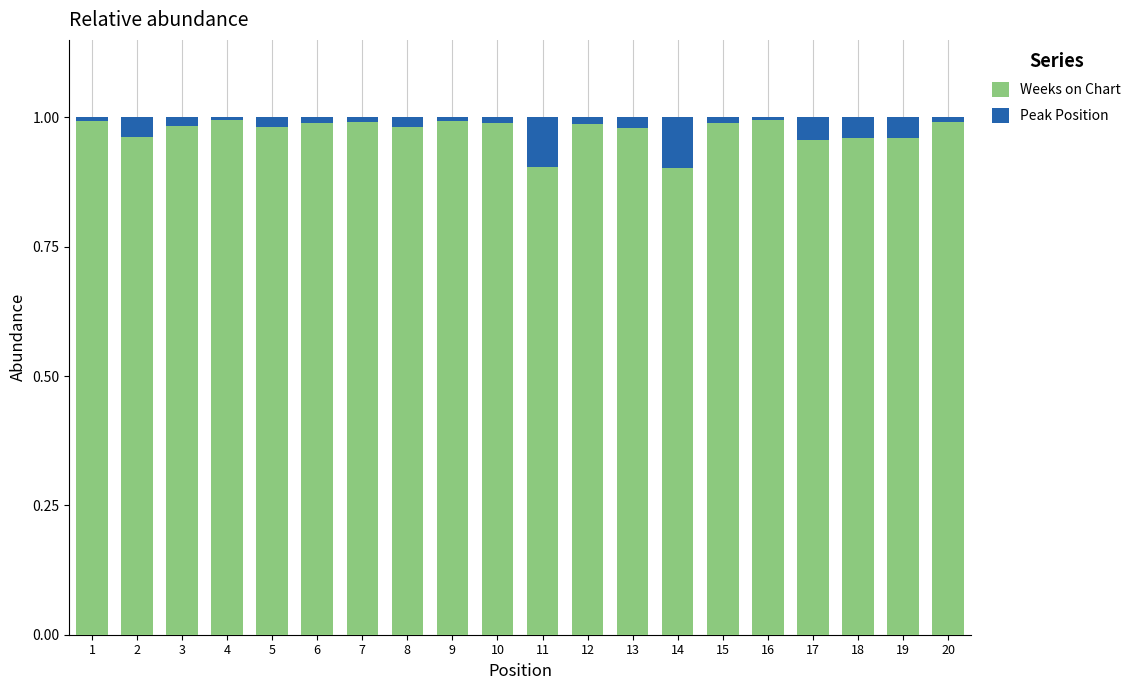

Are the bars grouped side by side (vs. stacked)?

No